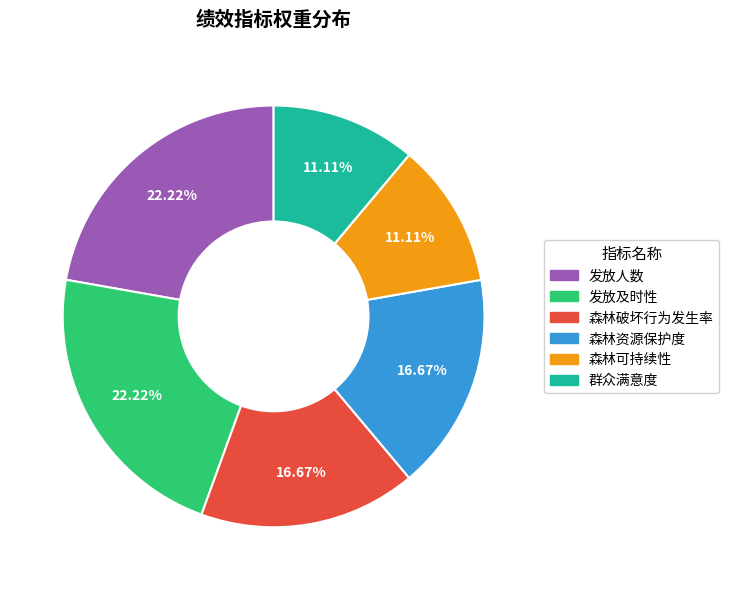

How much of the chart is everything except 群众满意度?

88.9%